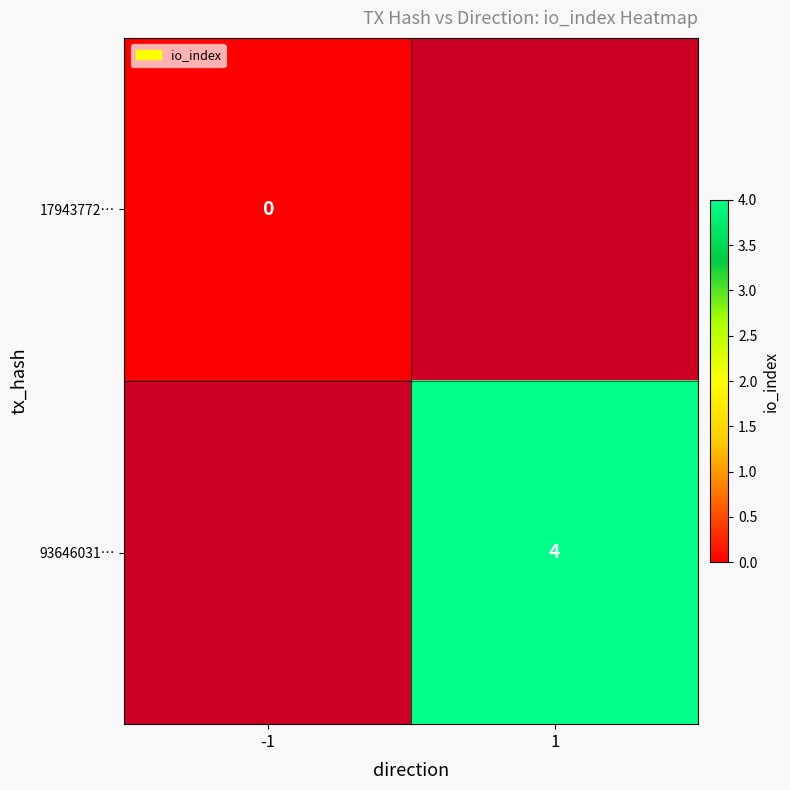

True or false: 93646031… has a value of 4 at 1.

True